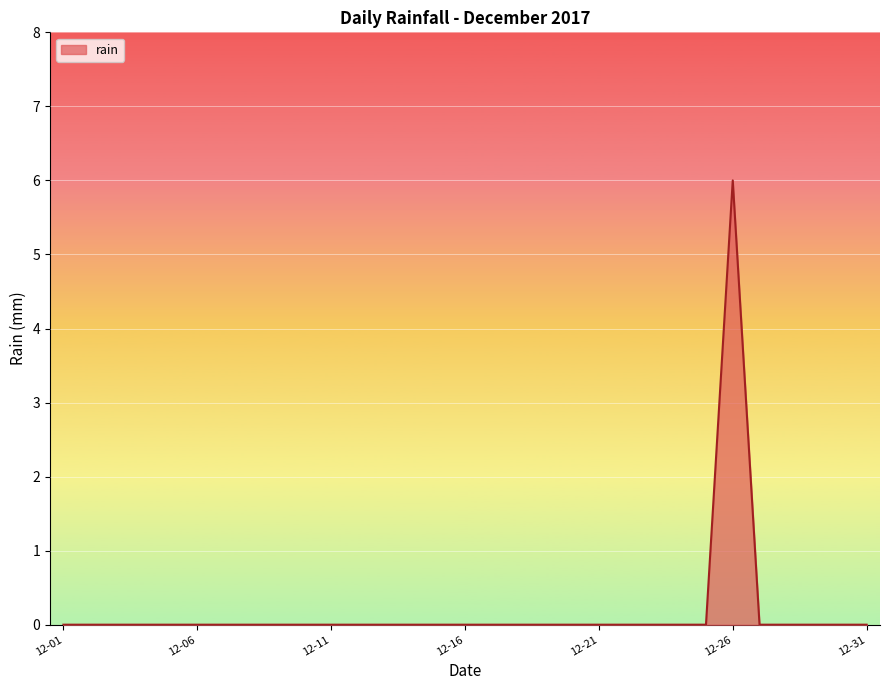

What is the sum of all values?

6